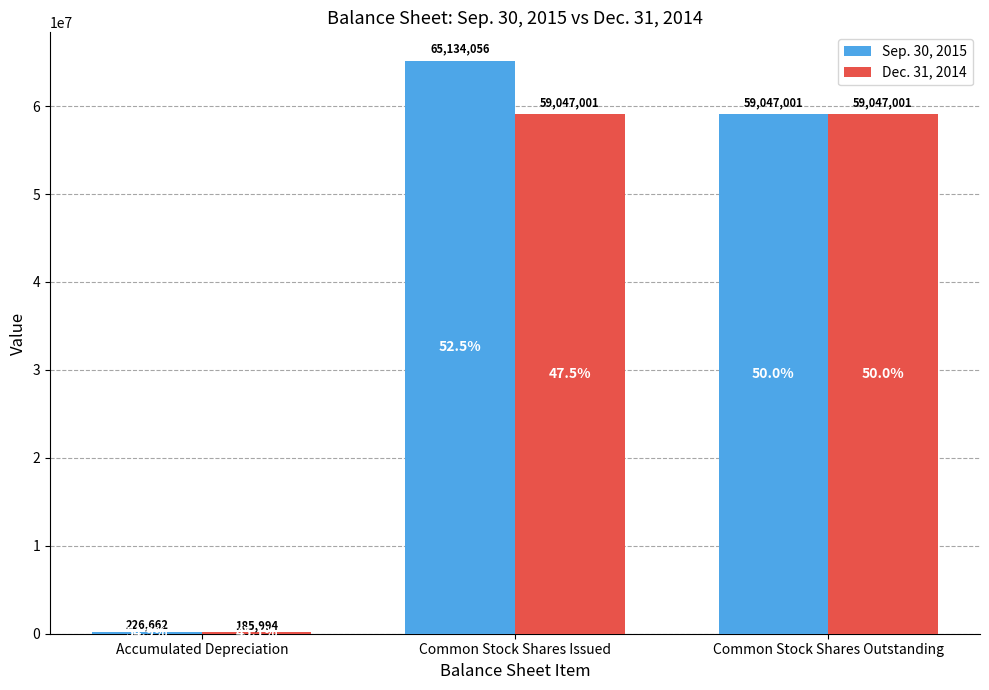

What is the sum of the Dec. 31, 2014 values at Accumulated Depreciation and Common Stock Shares Issued?

59232995